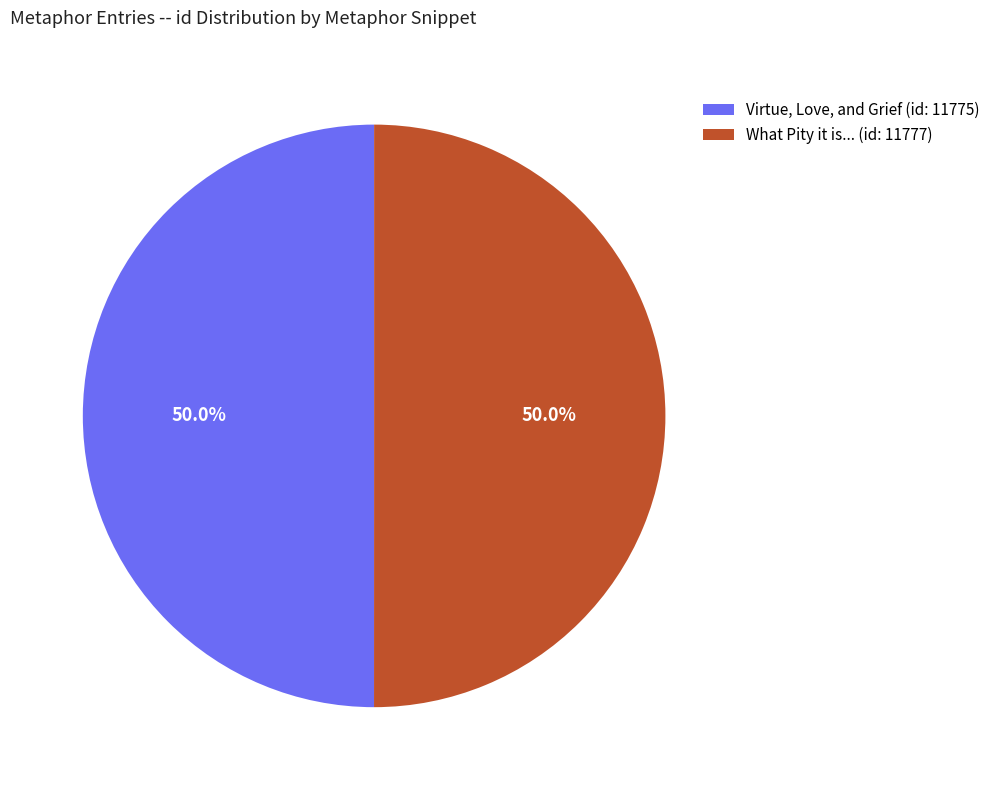

What is the total percentage of Virtue, Love, and Grief (id: 11775) and What Pity it is... (id: 11777)?

100.0%